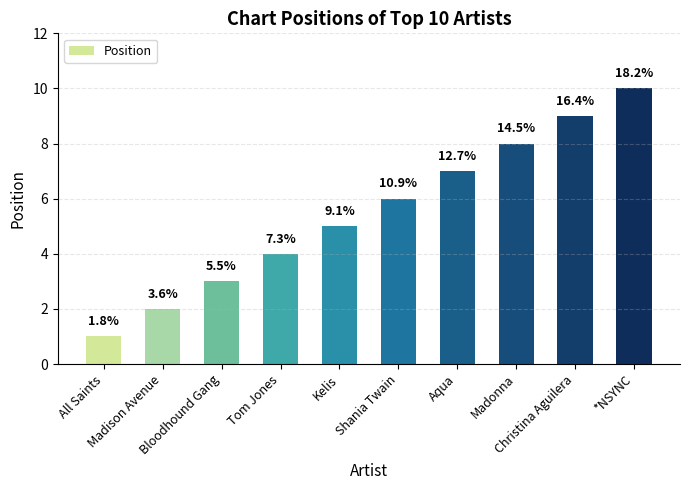

How many bars are there in total?

10